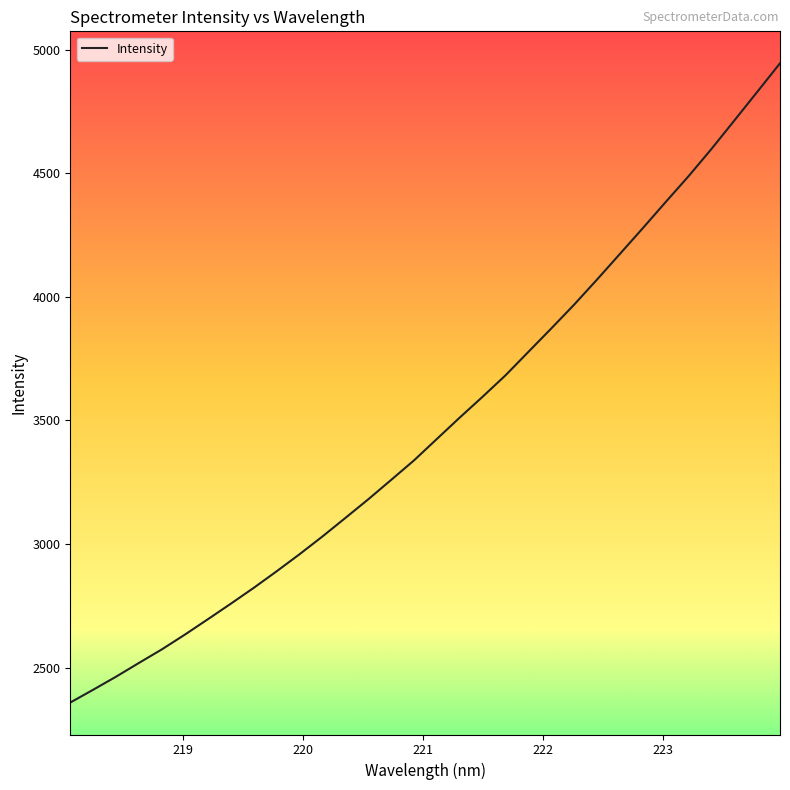

What is the maximum value shown in the chart?

4945.6